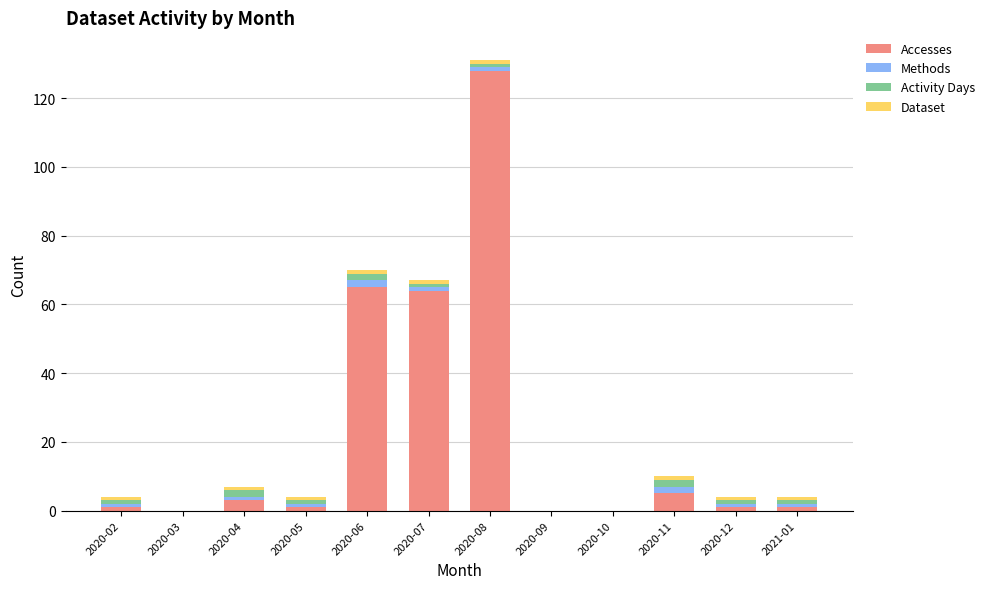

What is the sum of all Accesses values?

269